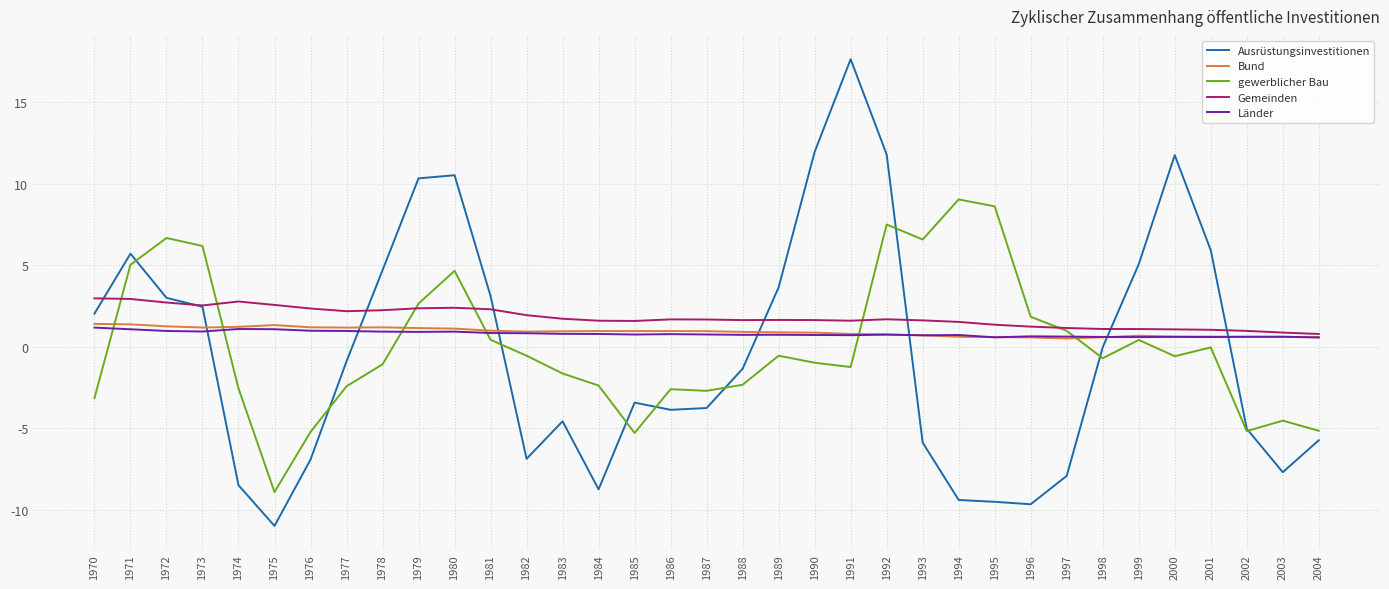

At which category is the sum across all series the highest?

1992